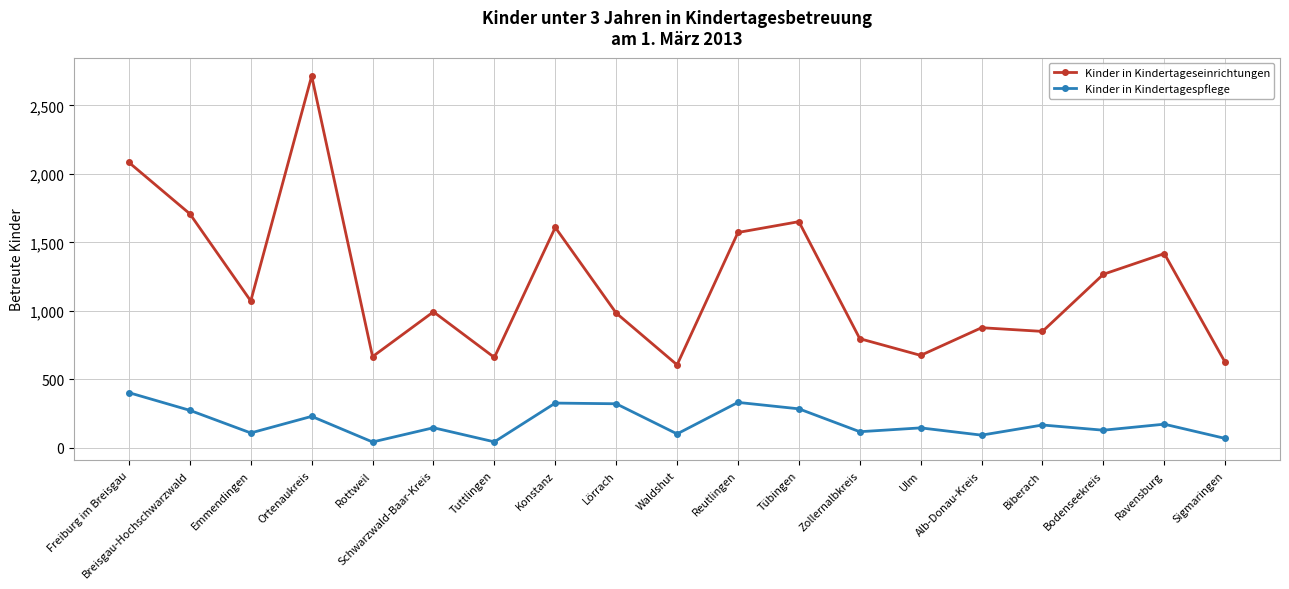

List the series in order of their peak value, highest first.

Kinder in Kindertageseinrichtungen, Kinder in Kindertagespflege